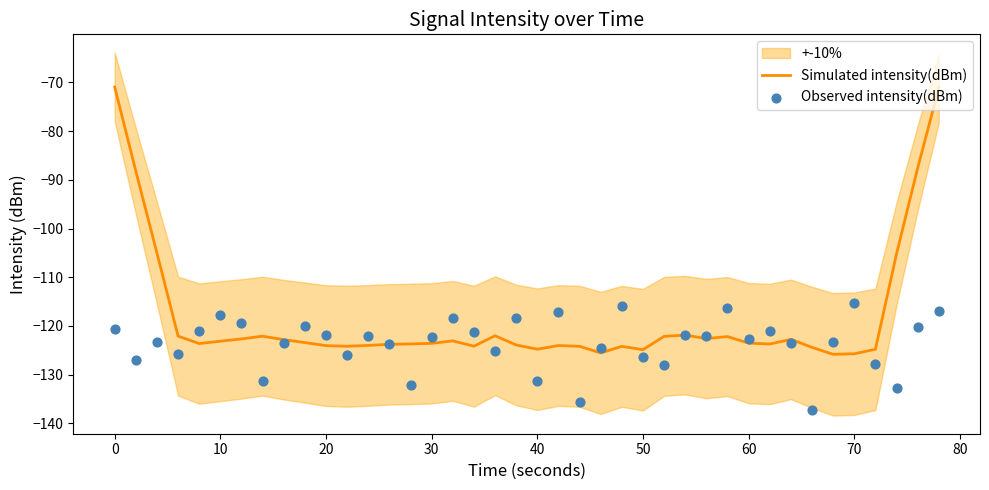

Which series contains the highest Y value?

Simulated intensity(dBm)